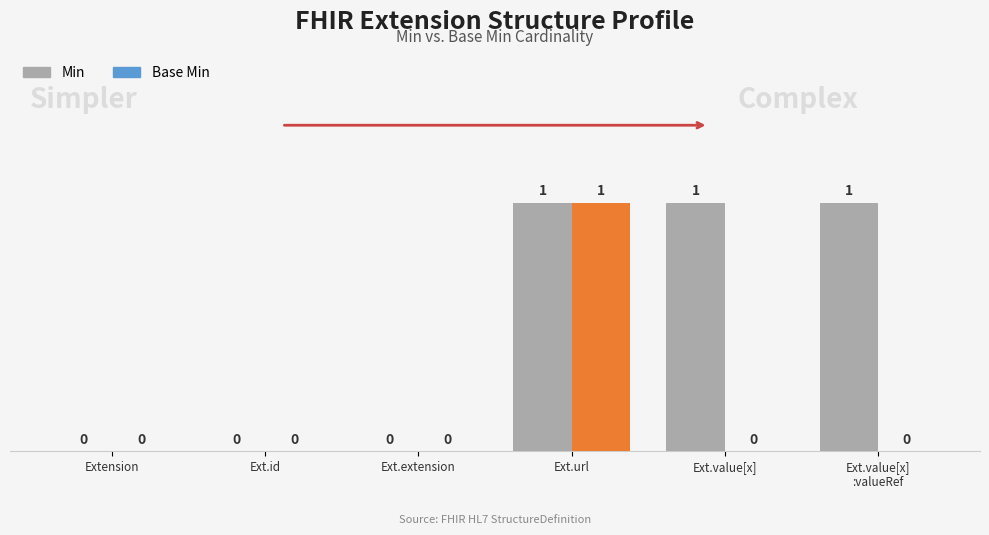

Rank the categories by value from highest to lowest.

Ext.url, Ext.value[x], Ext.value[x]
:valueRef, Extension, Ext.id, Ext.extension